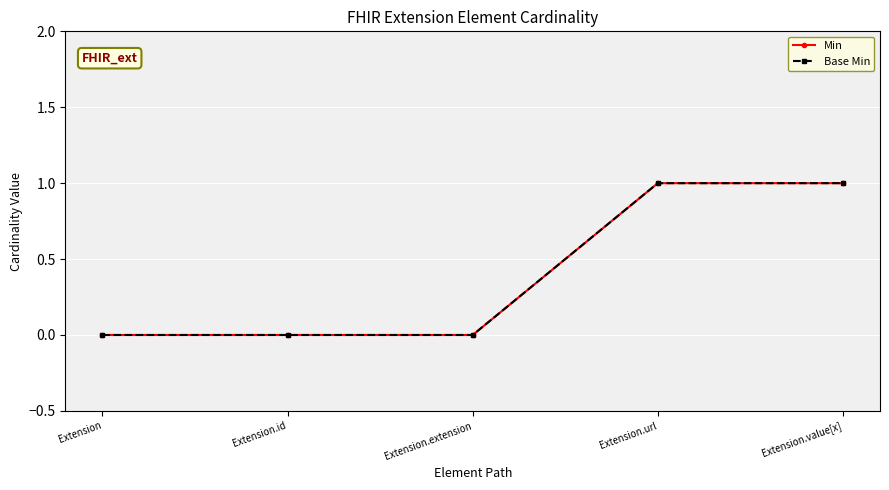

Which series has the largest total across all categories?

Min